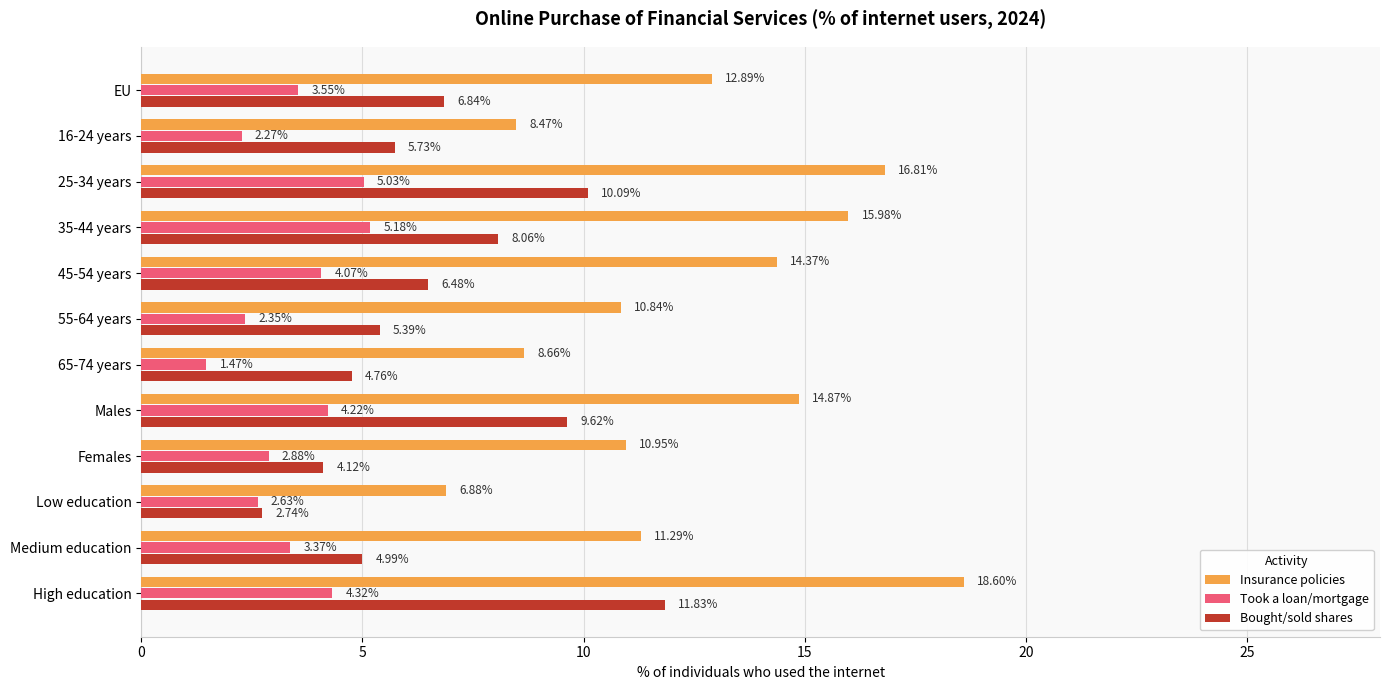

What is the sum of all Insurance policies values?

150.6